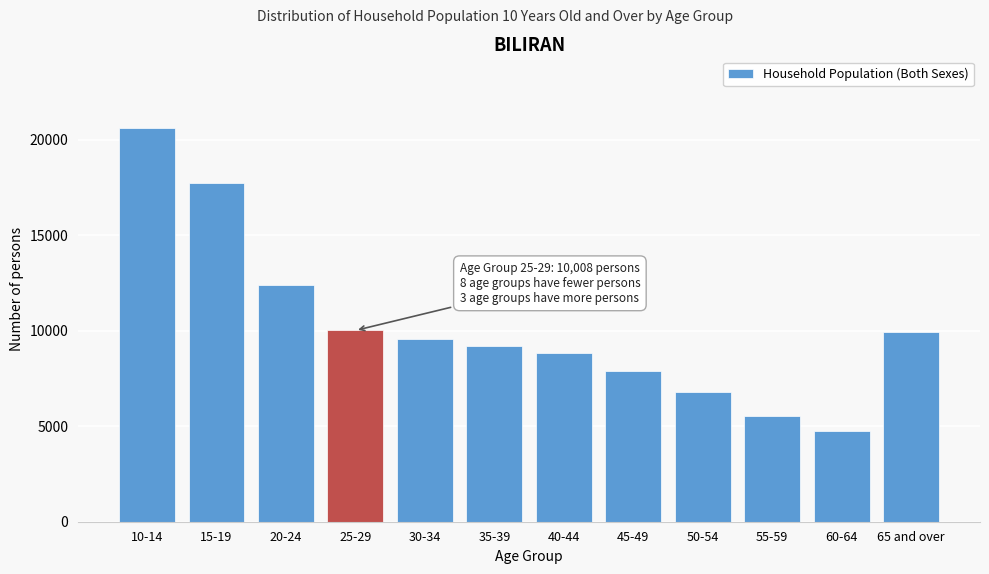

Reading left to right, transcribe all the data shown in this chart.

20628	17730	12393	10008	9561	9196	8831	7872	6773	5530	4737	9906